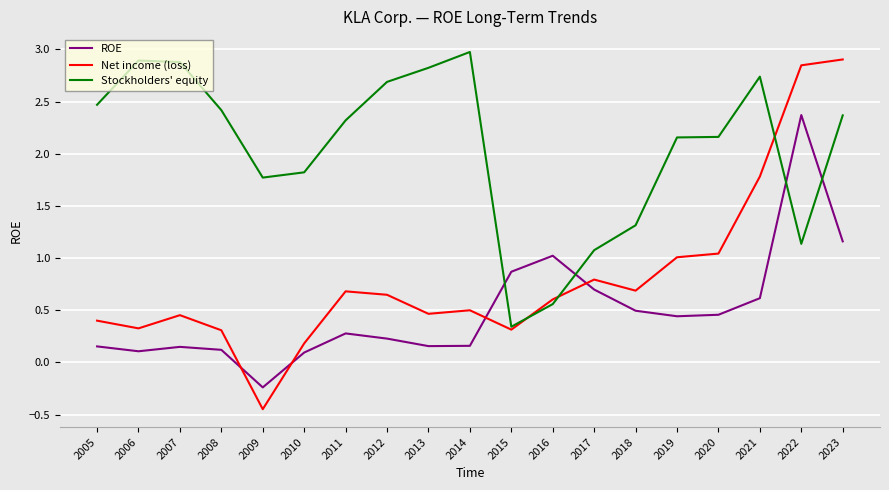

What is the average value of the Net income (loss) series?

0.8